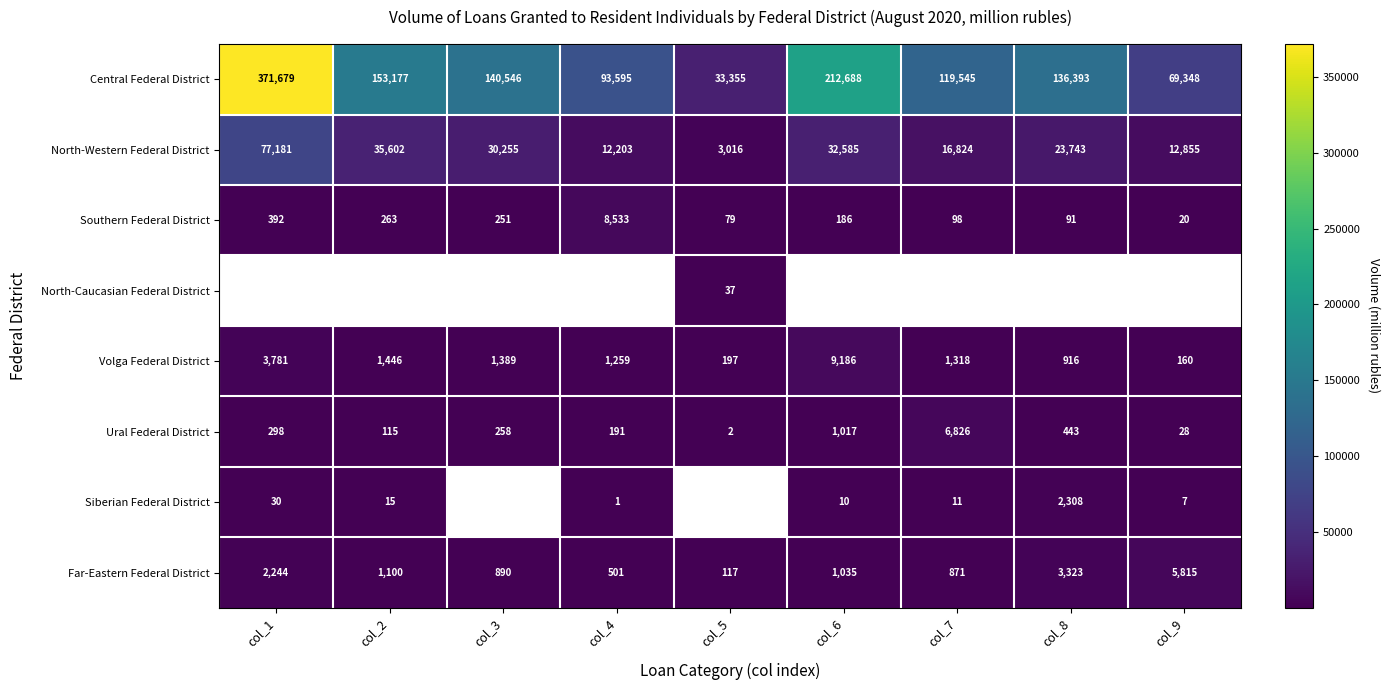

Is it true that Southern Federal District equals 396.4 at col_2?

False